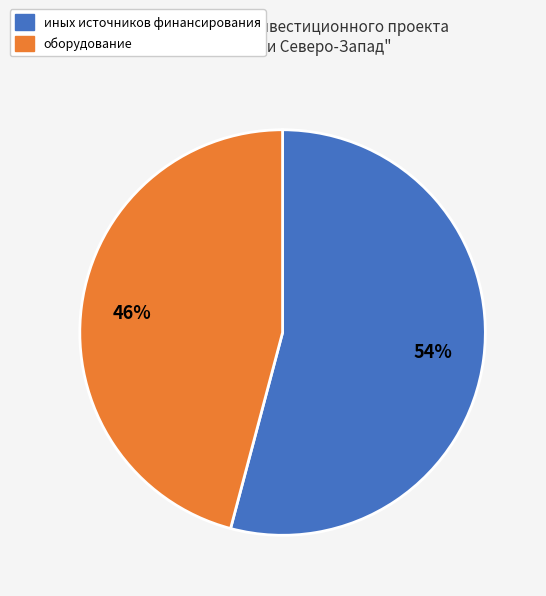

To the nearest percent, what is the average slice percentage?

50%